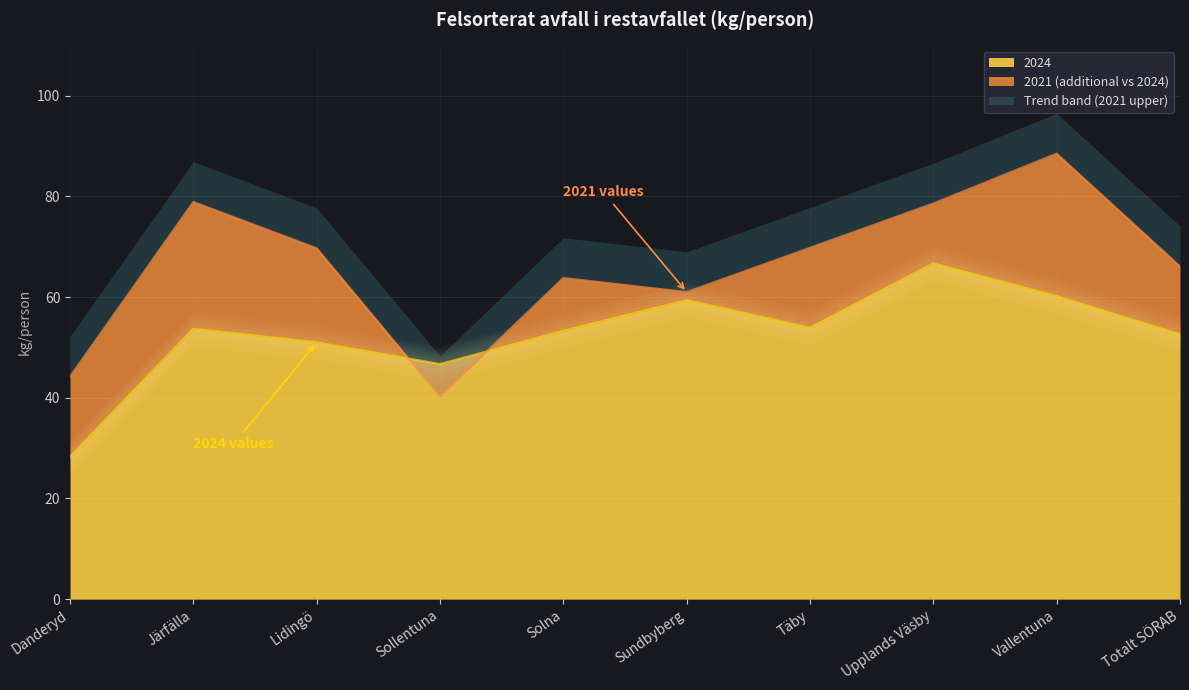

What is the lowest value of the 2024 series?

28.3